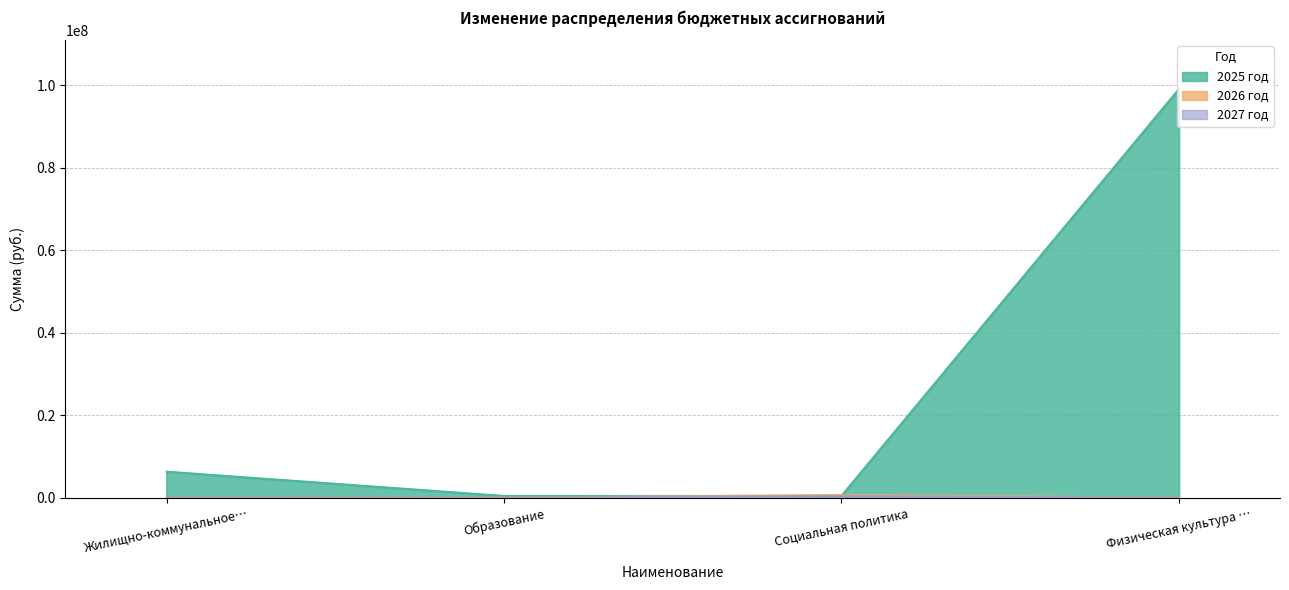

At which category does 2027 год reach its first local peak?

Социальная политика